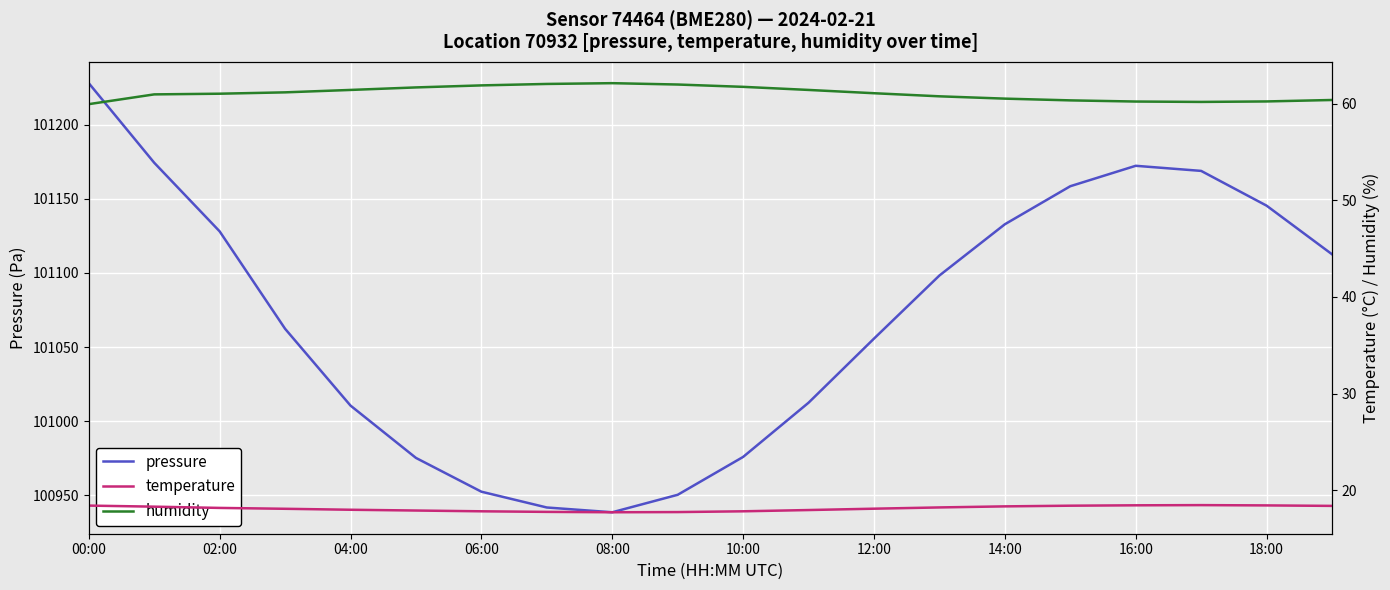

How many lines are shown in the chart?

3